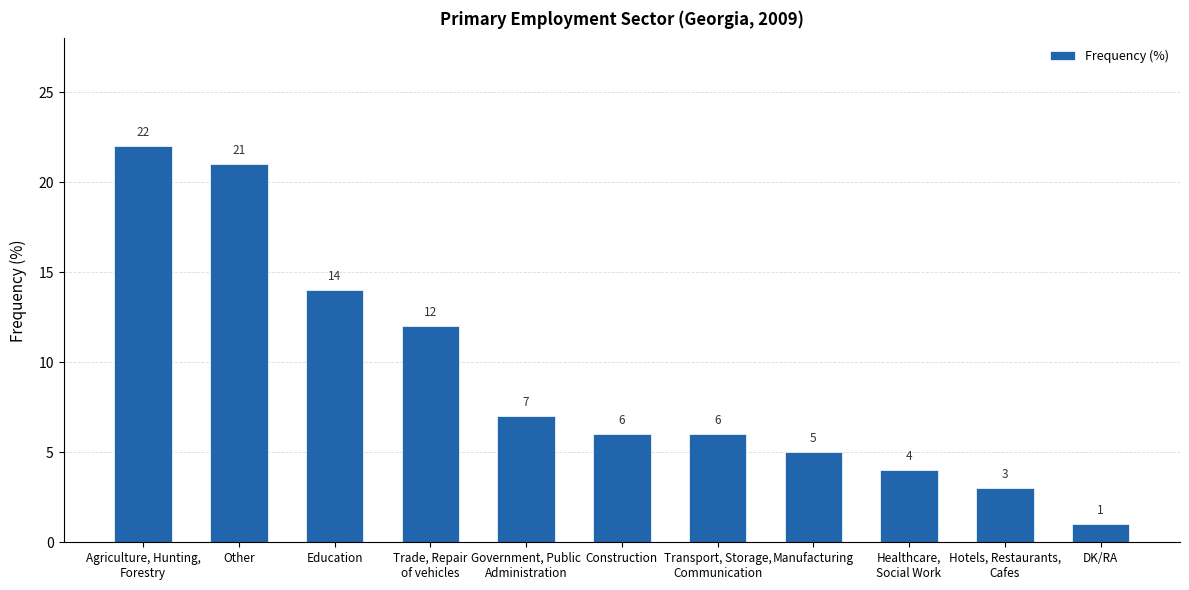

The value at Healthcare,
Social Work is 4. True or false?

True